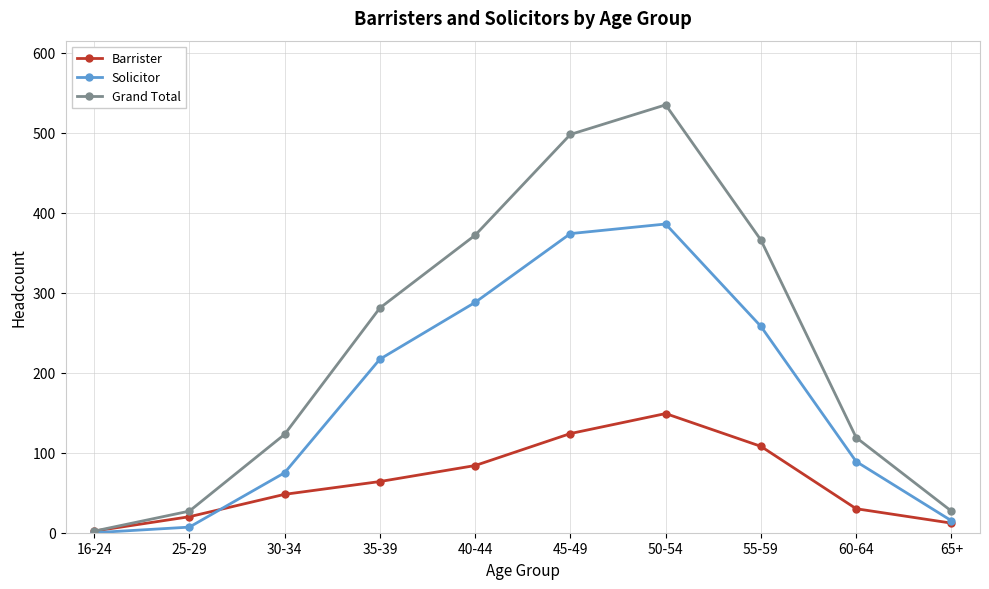

What is the value of the Grand Total point at the 4th from the left?

281